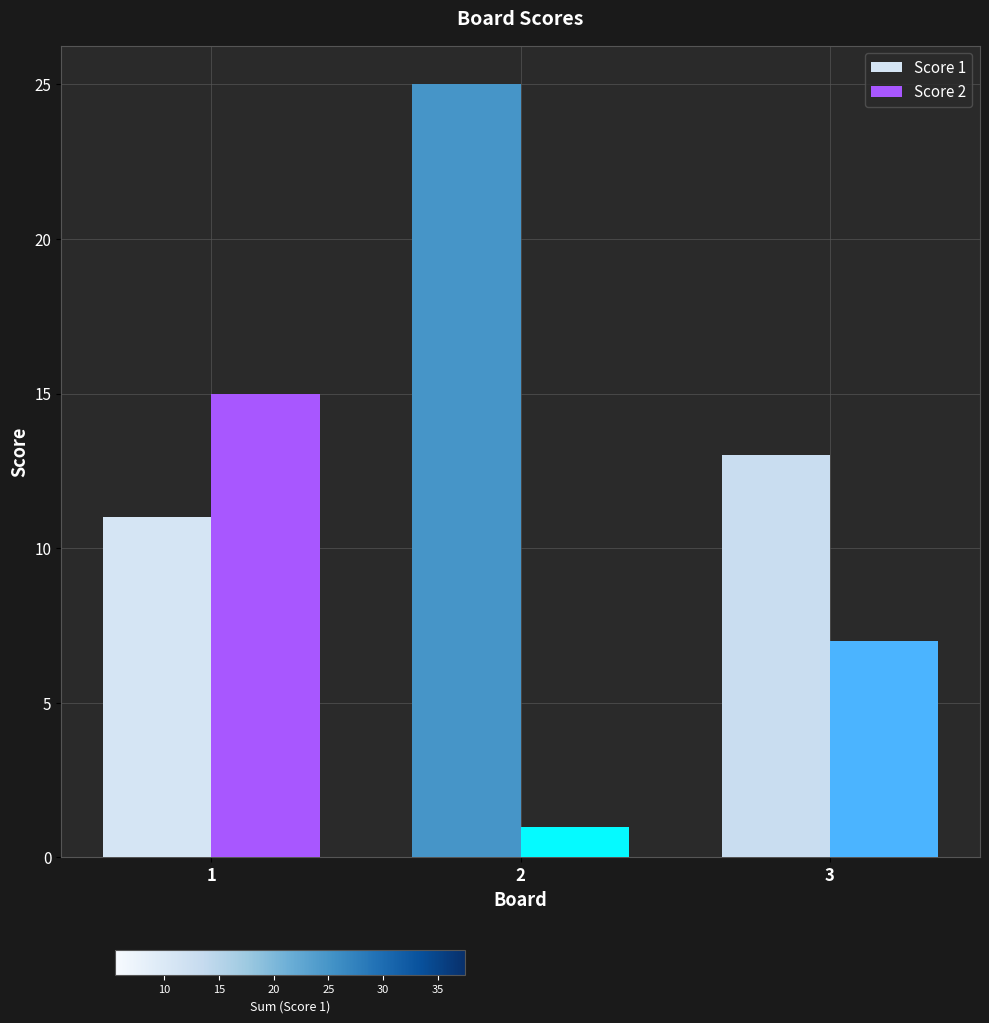

The Score 2 series shows 10 at 3. True or false?

False